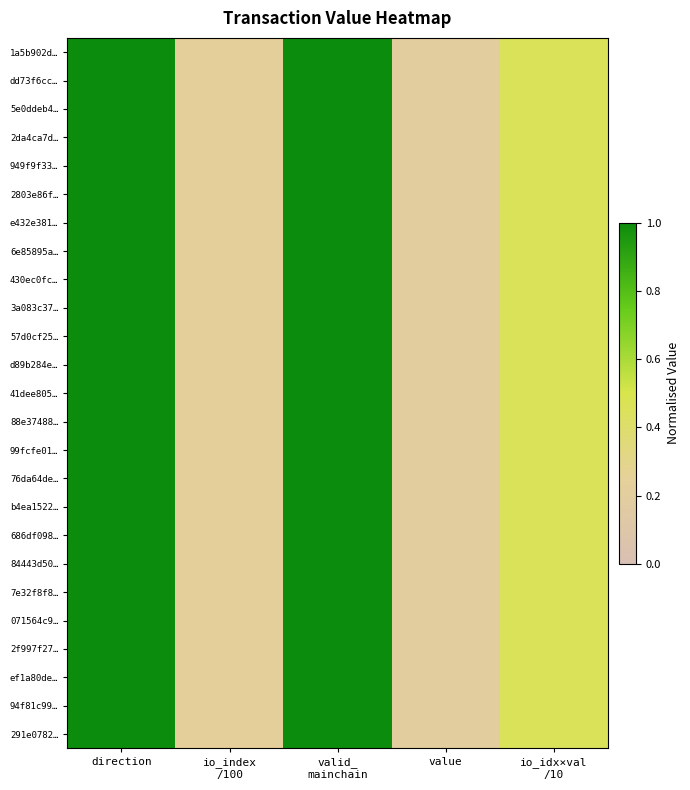

What is the total value across all series at io_idx×val
/10?

11.4